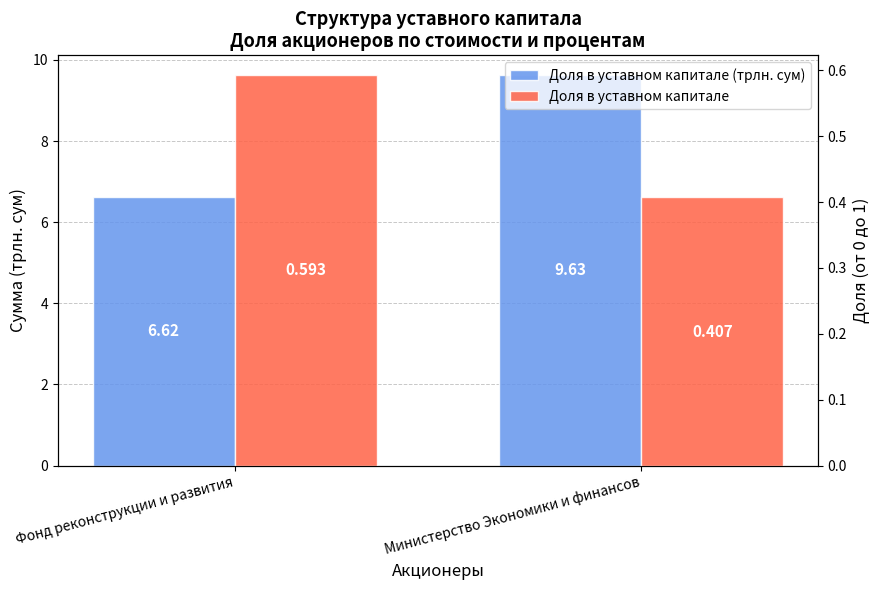

Where is Доля в уставном капитале (трлн. сум) nearest to the value 8?

Фонд реконструкции и развития